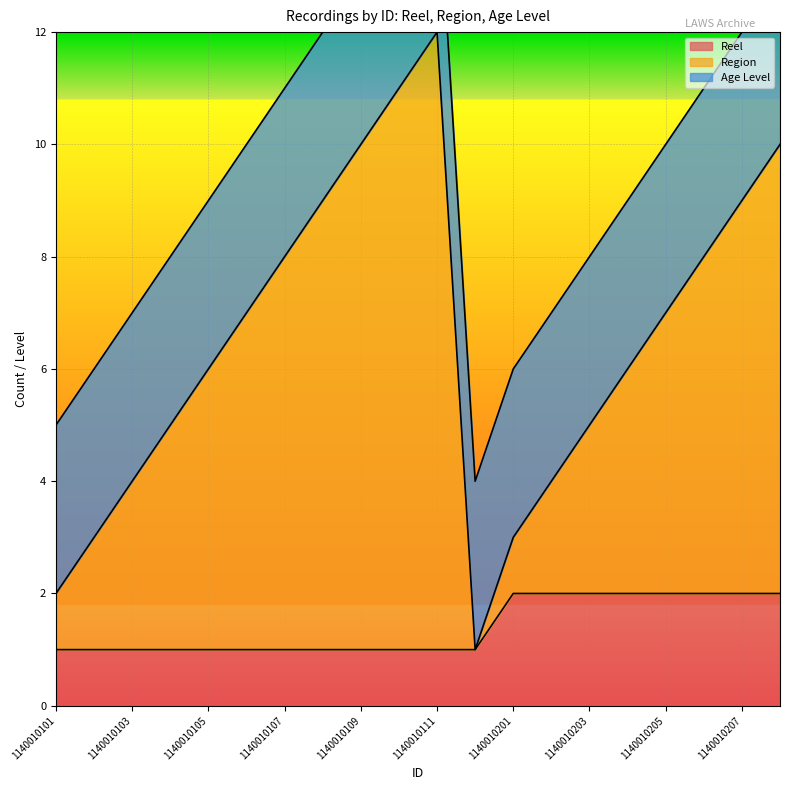

The value of Reel at 1140010201 is 2. True or false?

True